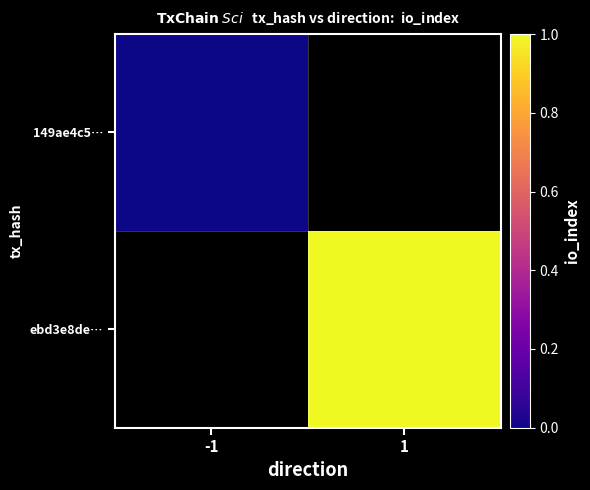

Is it true that ebd3e8de… equals 1.0 at 1?

True